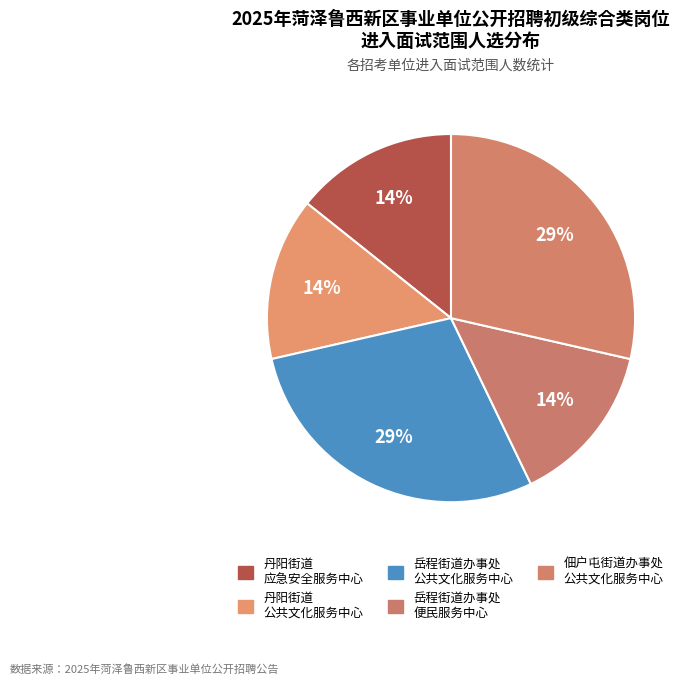

Count the number of slices in the pie.

5